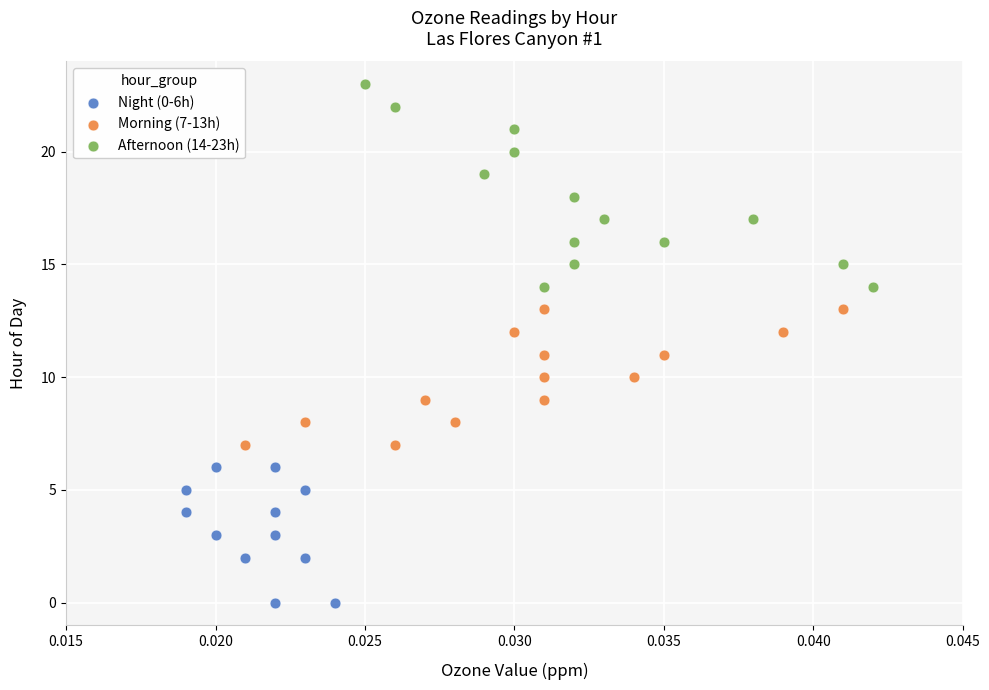

Which series has the widest spread of Y values?

Afternoon (14-23h)